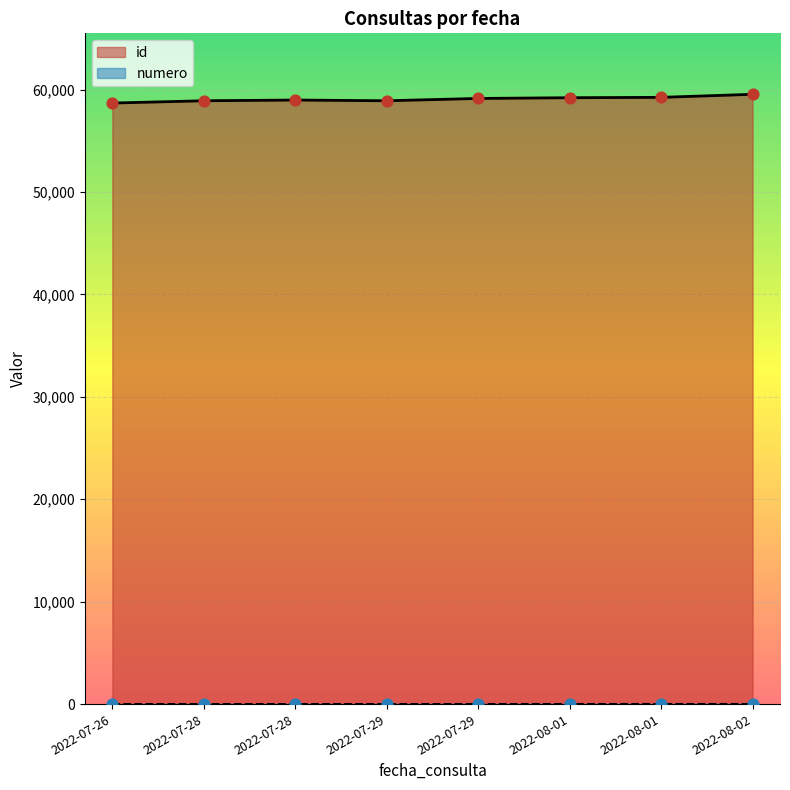

Which series contains the highest Y value?

id